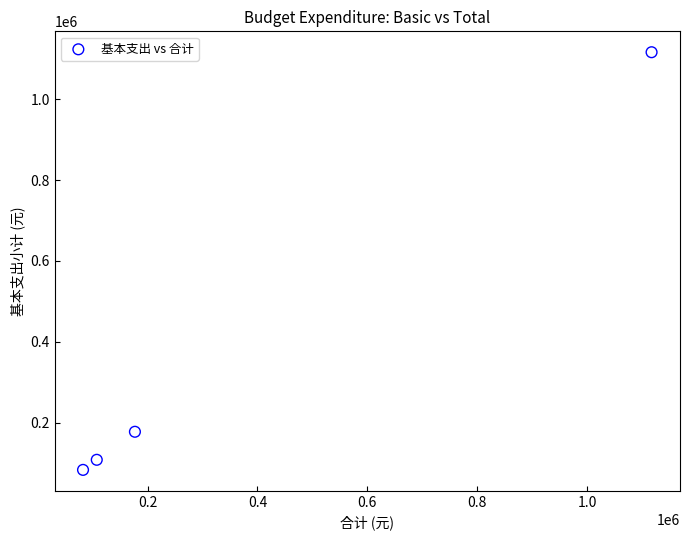

What is the average Y value?

371118